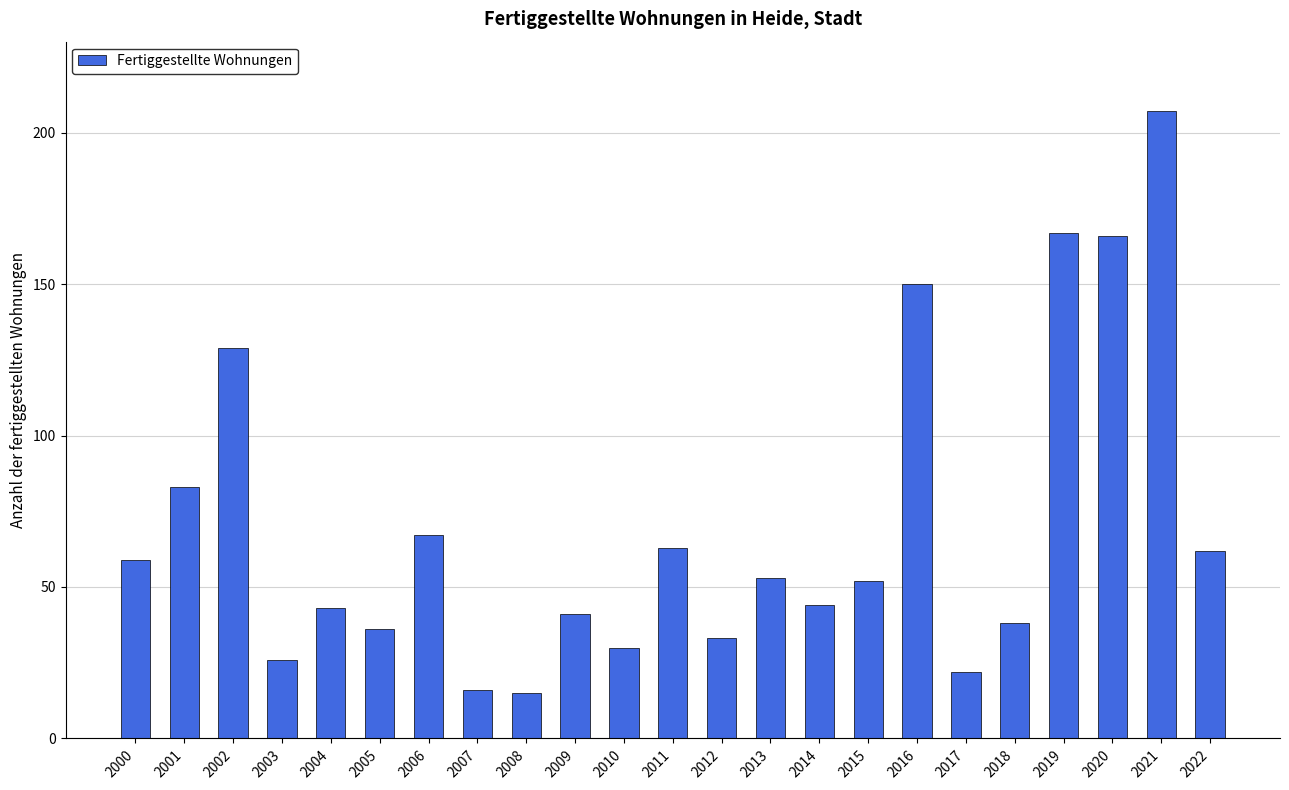

Approximately how many times larger is the value at 2010 compared to 2019?

0.2